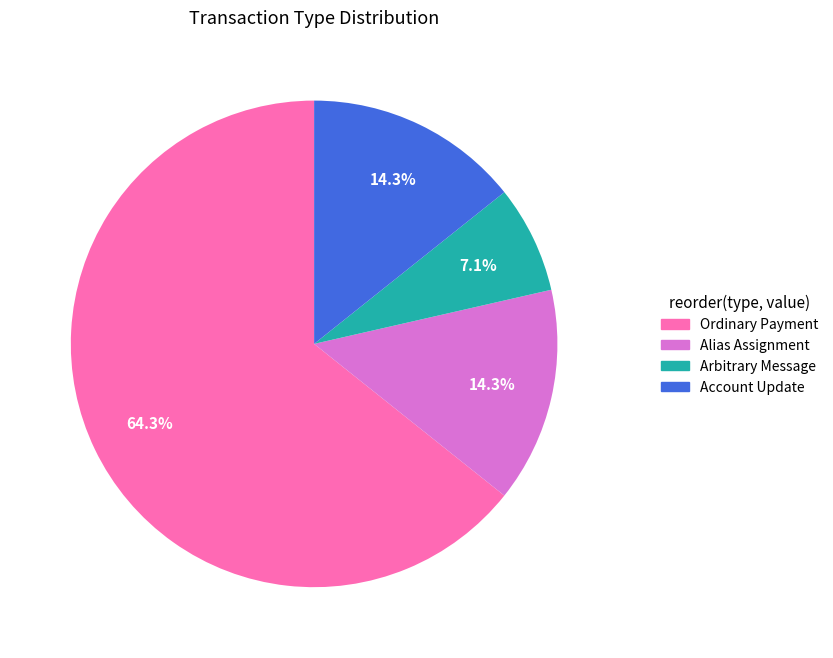

What portion of the pie excludes Alias Assignment?

85.7%